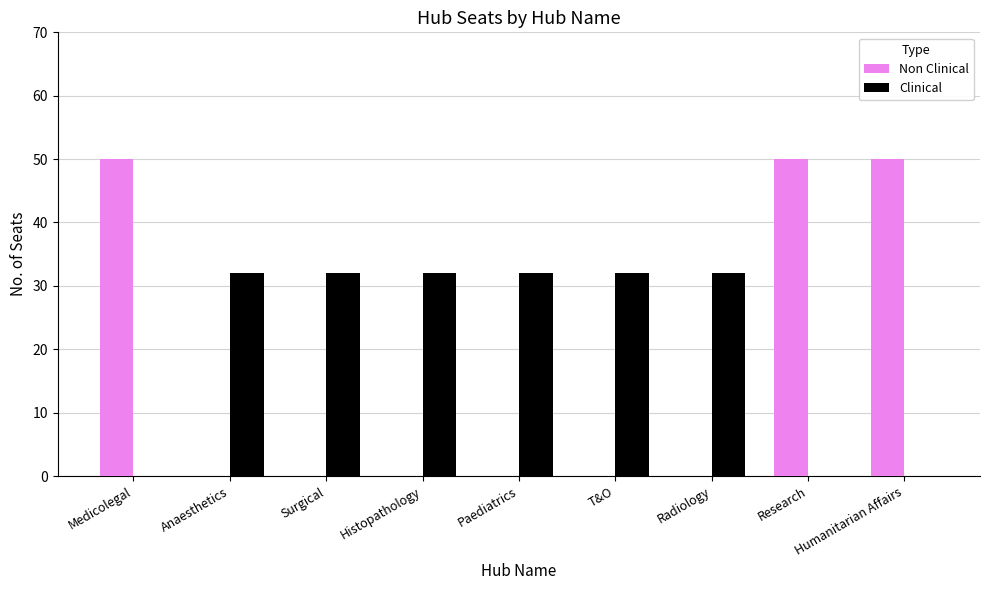

Which series has the largest total across all categories?

Clinical